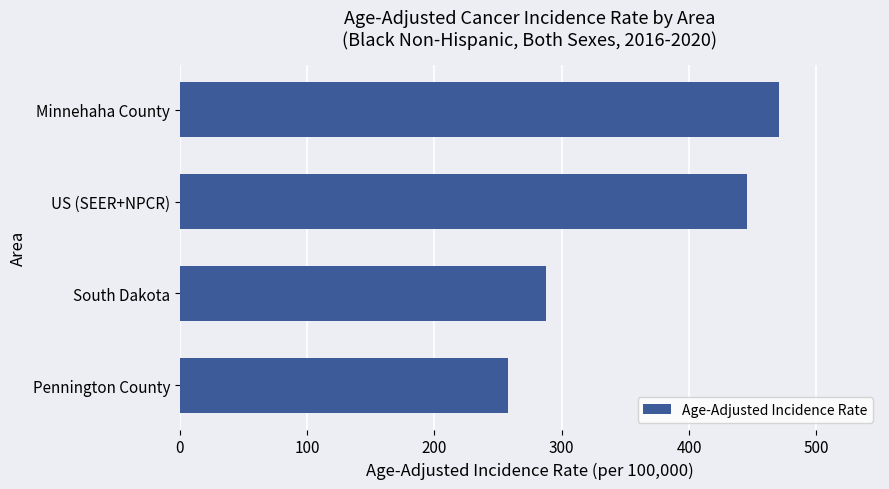

List the labels in order of value, smallest first.

Pennington County, South Dakota, US (SEER+NPCR), Minnehaha County